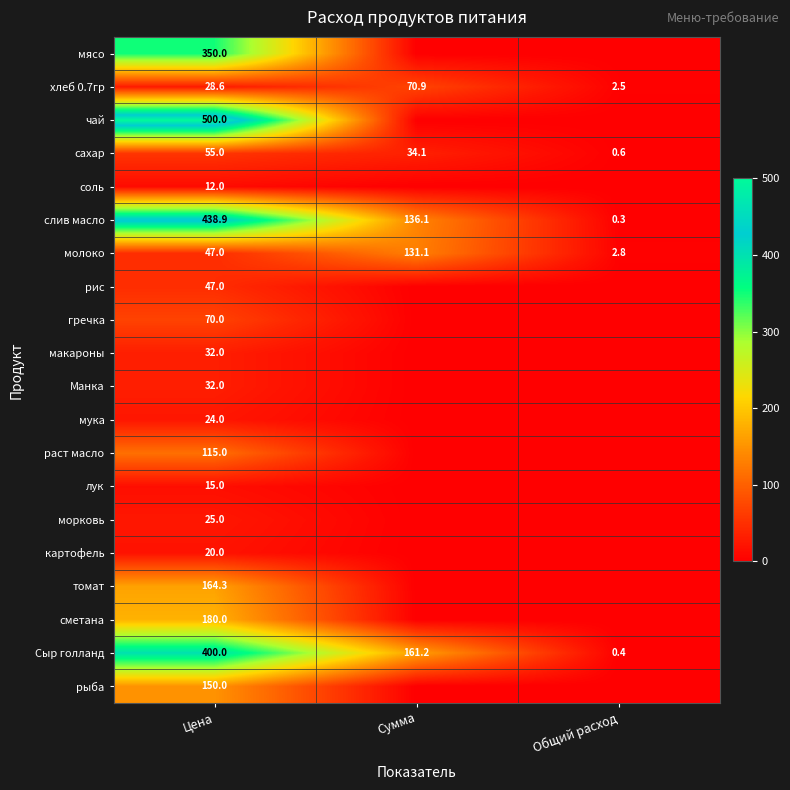

What is the average value of the слив масло series?

191.8